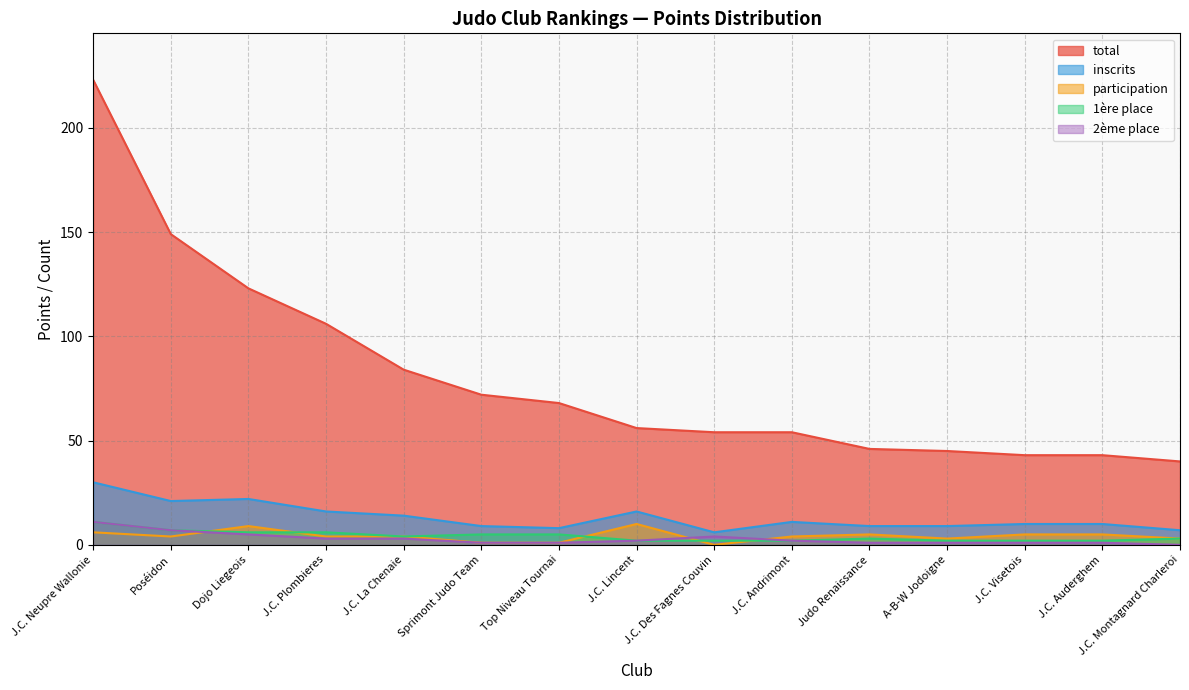

What is the label of the 2nd point from the left?

Poséidon